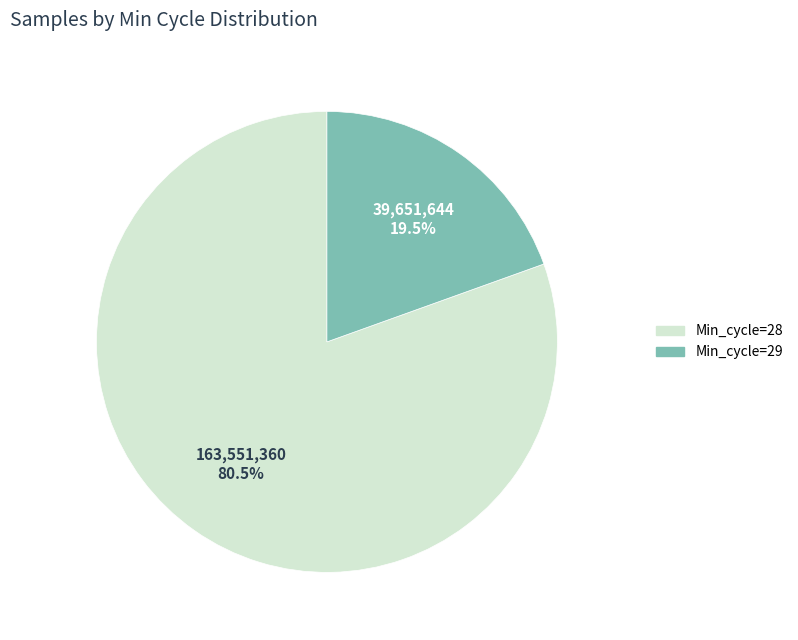

Rank the categories by value from highest to lowest.

Min_cycle=28, Min_cycle=29